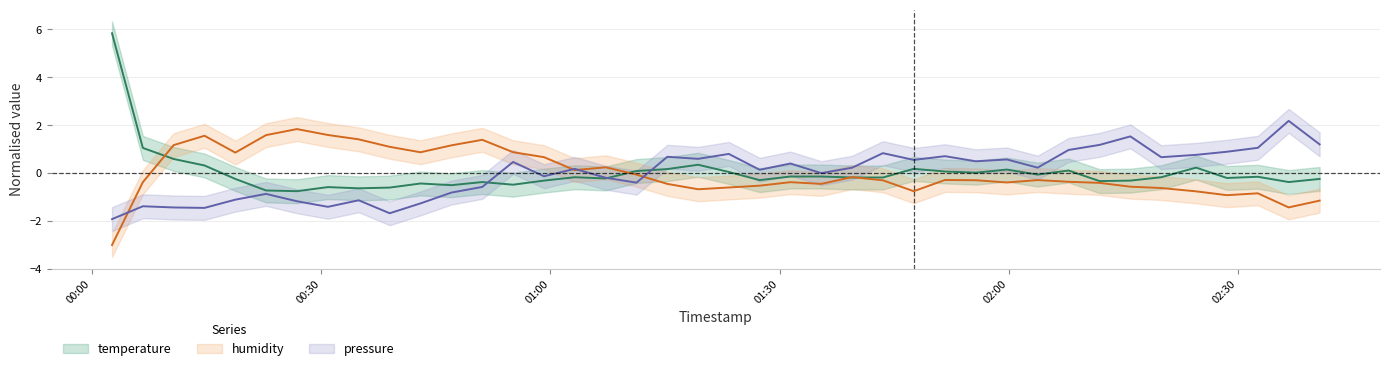

Reading left to right, transcribe all the data shown in this chart.

temperature: 5.8	1.0	0.6	0.3	-0.3	-0.7	-0.8	-0.6	-0.6	-0.6	-0.4	-0.5	-0.4	-0.5	-0.3	-0.2	-0.2	0.1	0.2	0.3	0.0	-0.3	-0.2	-0.2	-0.2	-0.2	0.2	0.1	0.0	0.1	-0.1	0.1	-0.3	-0.3	-0.2	0.2	-0.2	-0.2	-0.4	-0.3
humidity: -3.0	-0.4	1.2	1.6	0.8	1.6	1.8	1.6	1.4	1.1	0.9	1.2	1.4	0.9	0.7	0.1	0.2	-0.1	-0.5	-0.7	-0.6	-0.5	-0.4	-0.5	-0.2	-0.3	-0.8	-0.3	-0.3	-0.4	-0.3	-0.4	-0.4	-0.6	-0.6	-0.8	-0.9	-0.9	-1.4	-1.2
pressure: -1.9	-1.4	-1.4	-1.5	-1.1	-0.9	-1.2	-1.4	-1.1	-1.7	-1.3	-0.8	-0.6	0.5	-0.1	0.2	-0.2	-0.4	0.7	0.6	0.8	0.1	0.4	-0.0	0.2	0.8	0.5	0.7	0.5	0.6	0.2	1.0	1.2	1.5	0.7	0.8	0.9	1.0	2.2	1.2